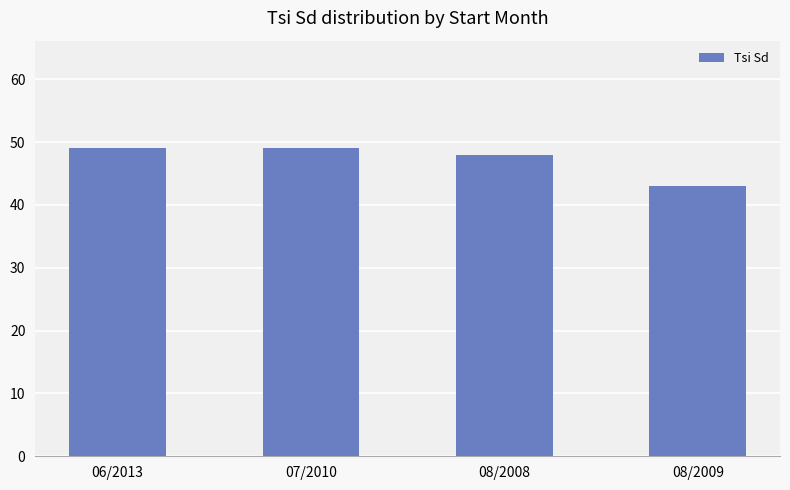

Reading left to right, what are all the values shown in this chart?

06/2013=49	07/2010=49	08/2008=48	08/2009=43